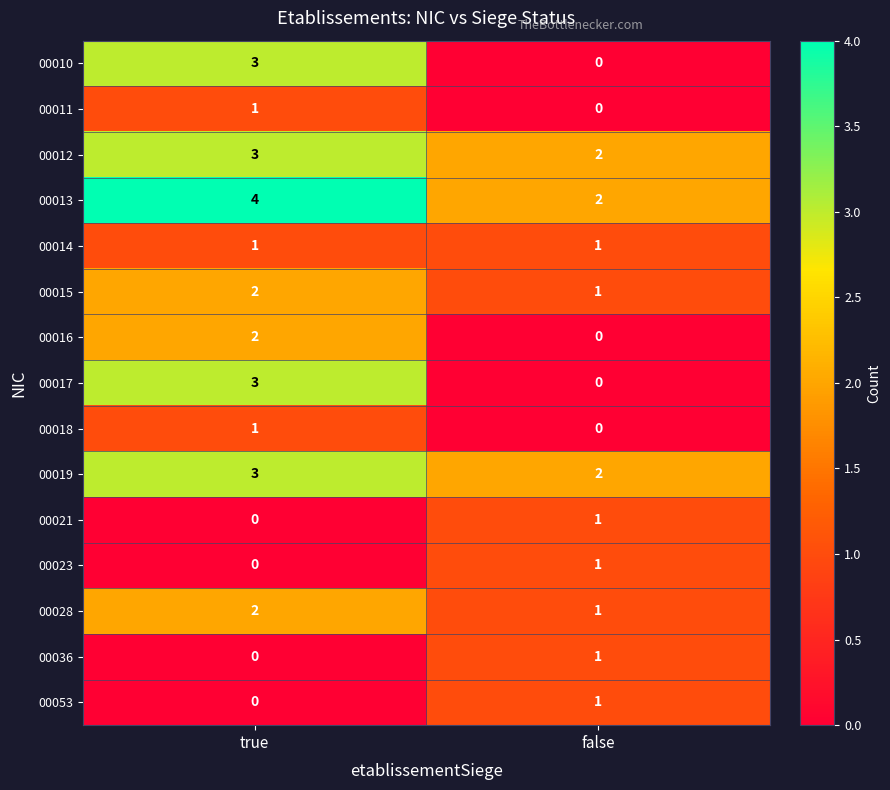

At which label is 00011 closest to 0?

false